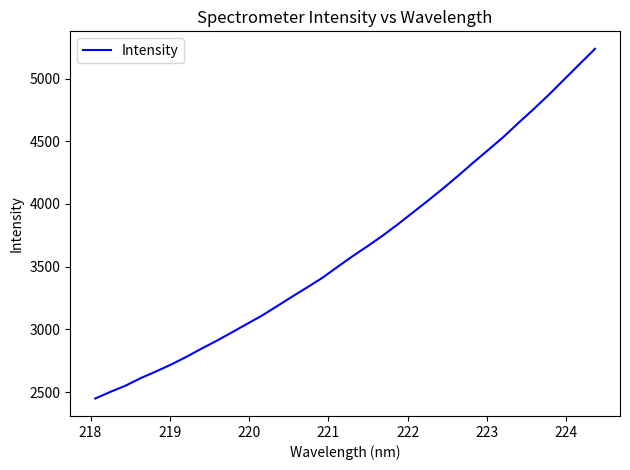

What is the greatest value displayed?

5237.0